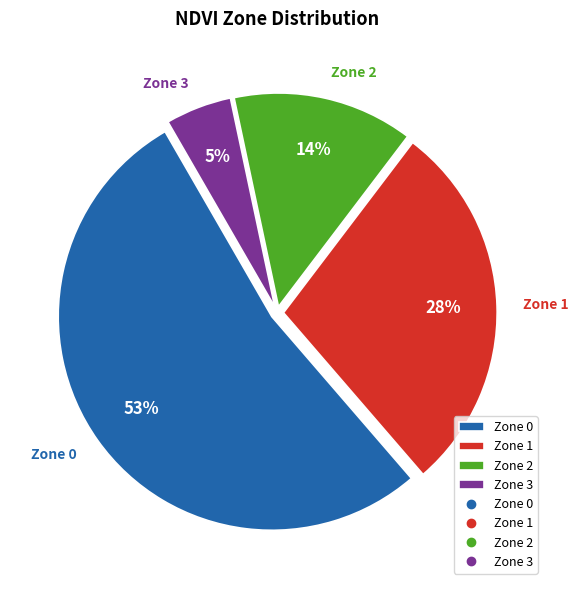

To the nearest percent, what is the combined percentage of Zone 1 and Zone 3?

33%